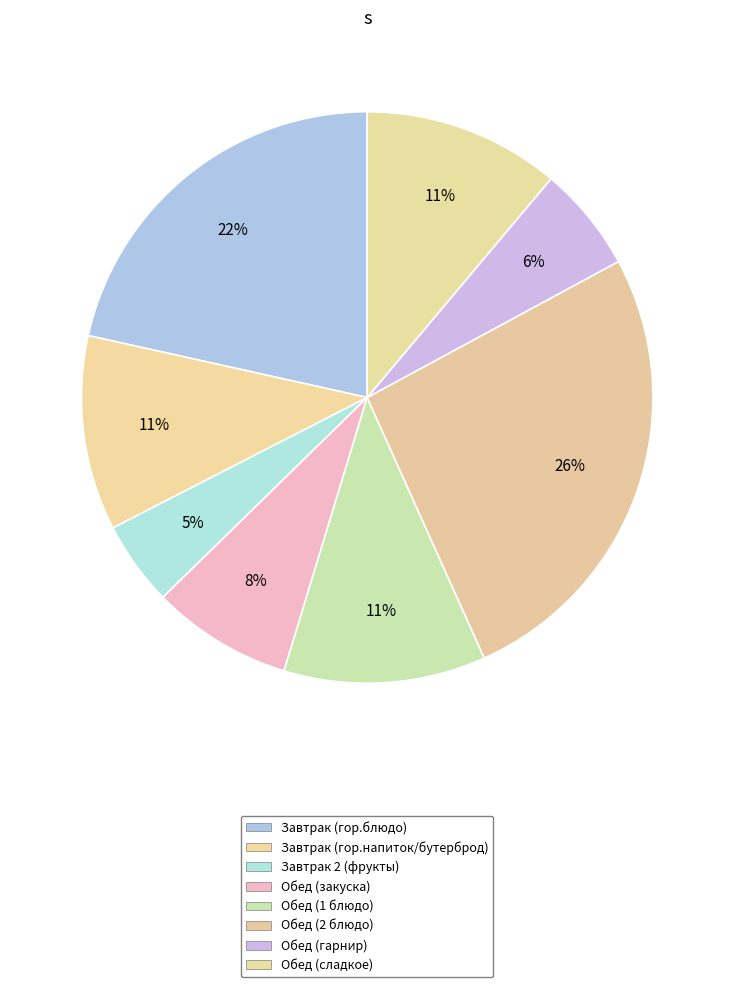

Rank the categories by value from lowest to highest.

Завтрак 2 (фрукты), Обед (гарнир), Обед (закуска), Завтрак (гор.напиток/бутерброд), Обед (сладкое), Обед (1 блюдо), Завтрак (гор.блюдо), Обед (2 блюдо)